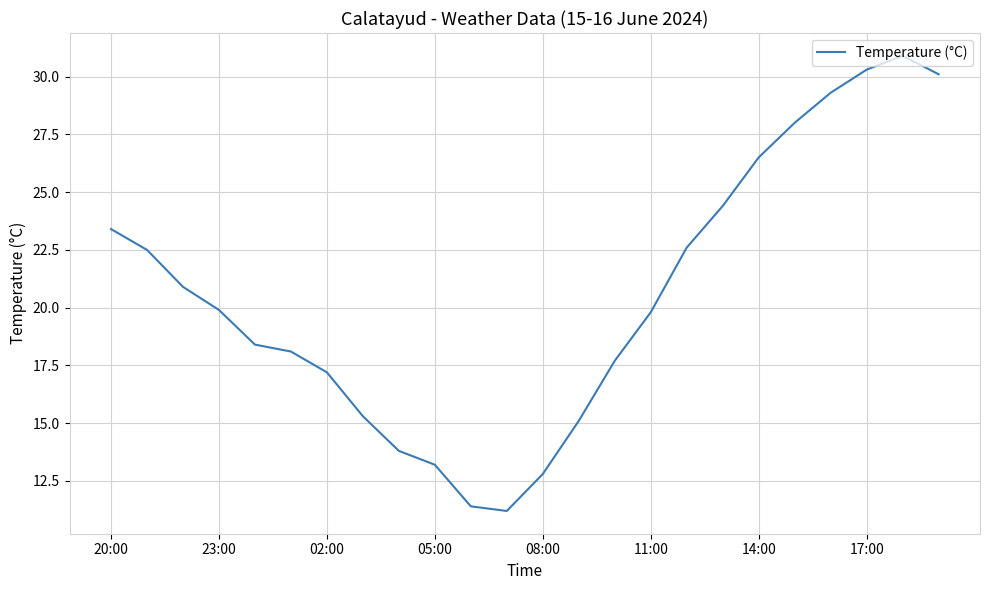

What is the greatest value displayed?

30.9